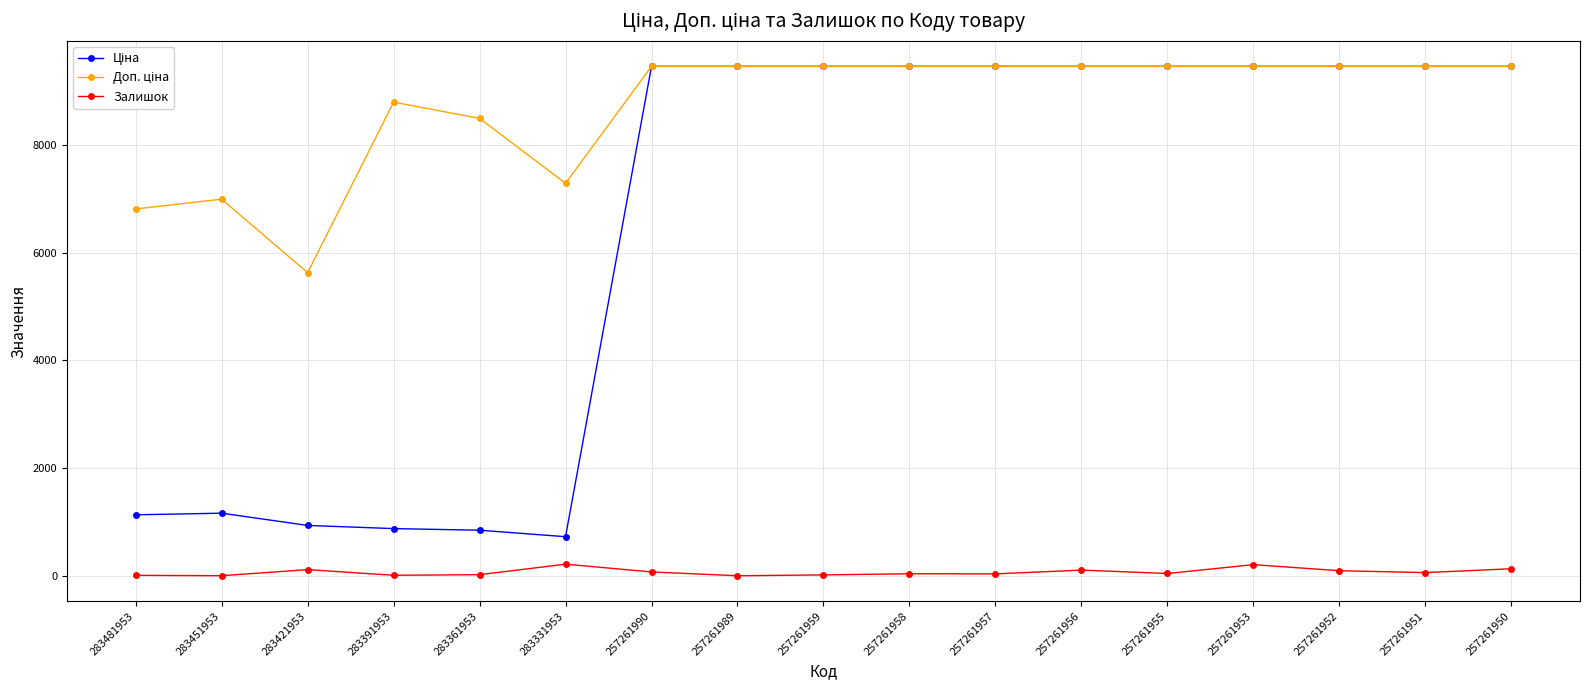

The Залишок series shows 75.0 at 257261990. True or false?

True